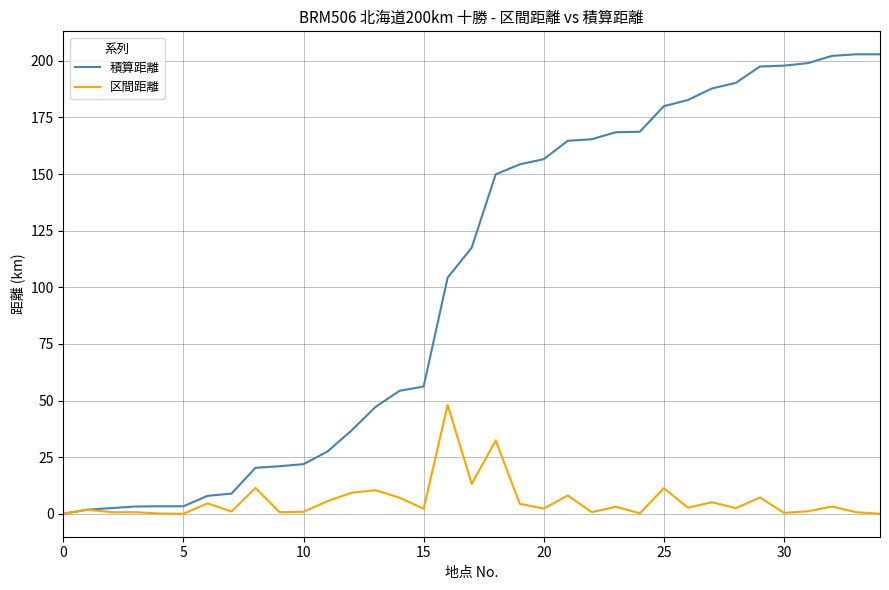

Which series has the largest range (max minus min)?

積算距離